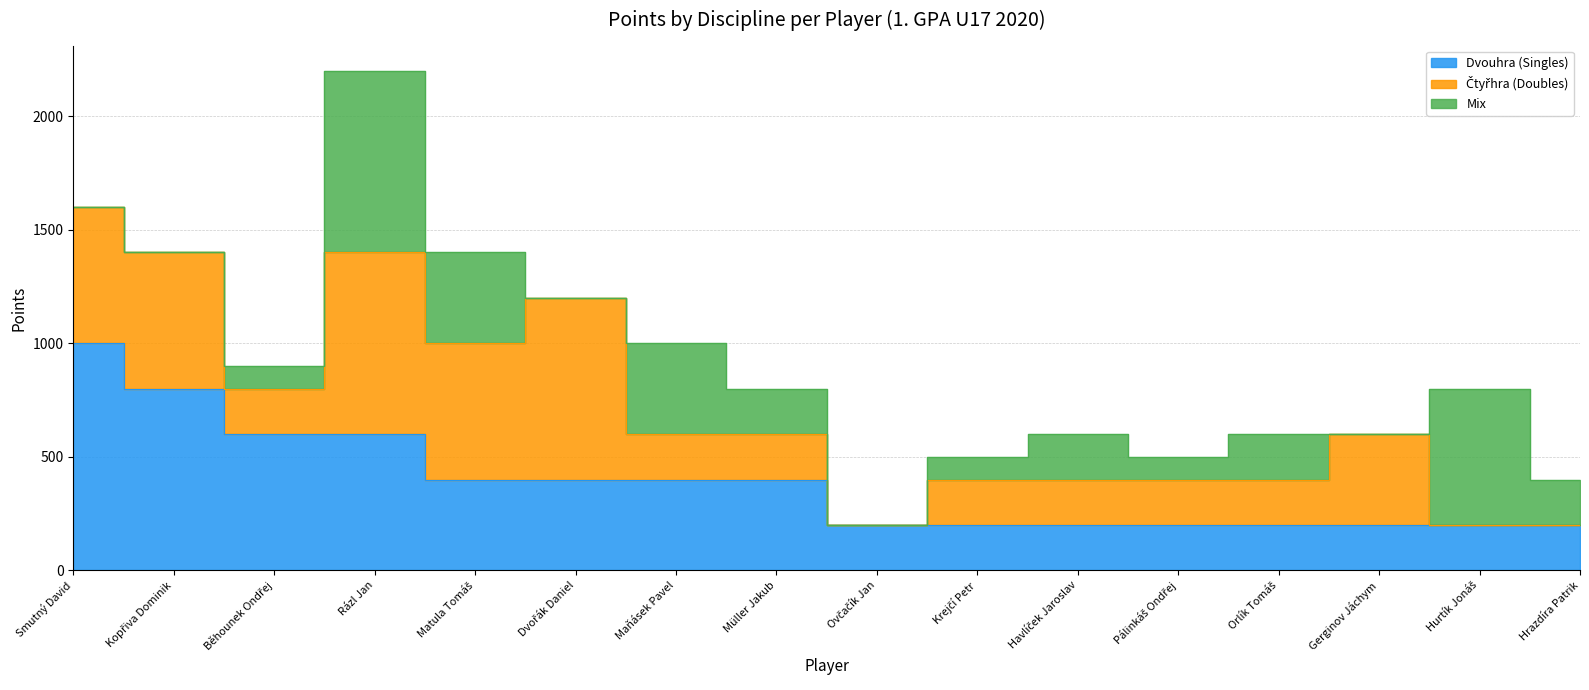

True or false: Dvouhra (Singles) has more than 2 interior local peaks.

False